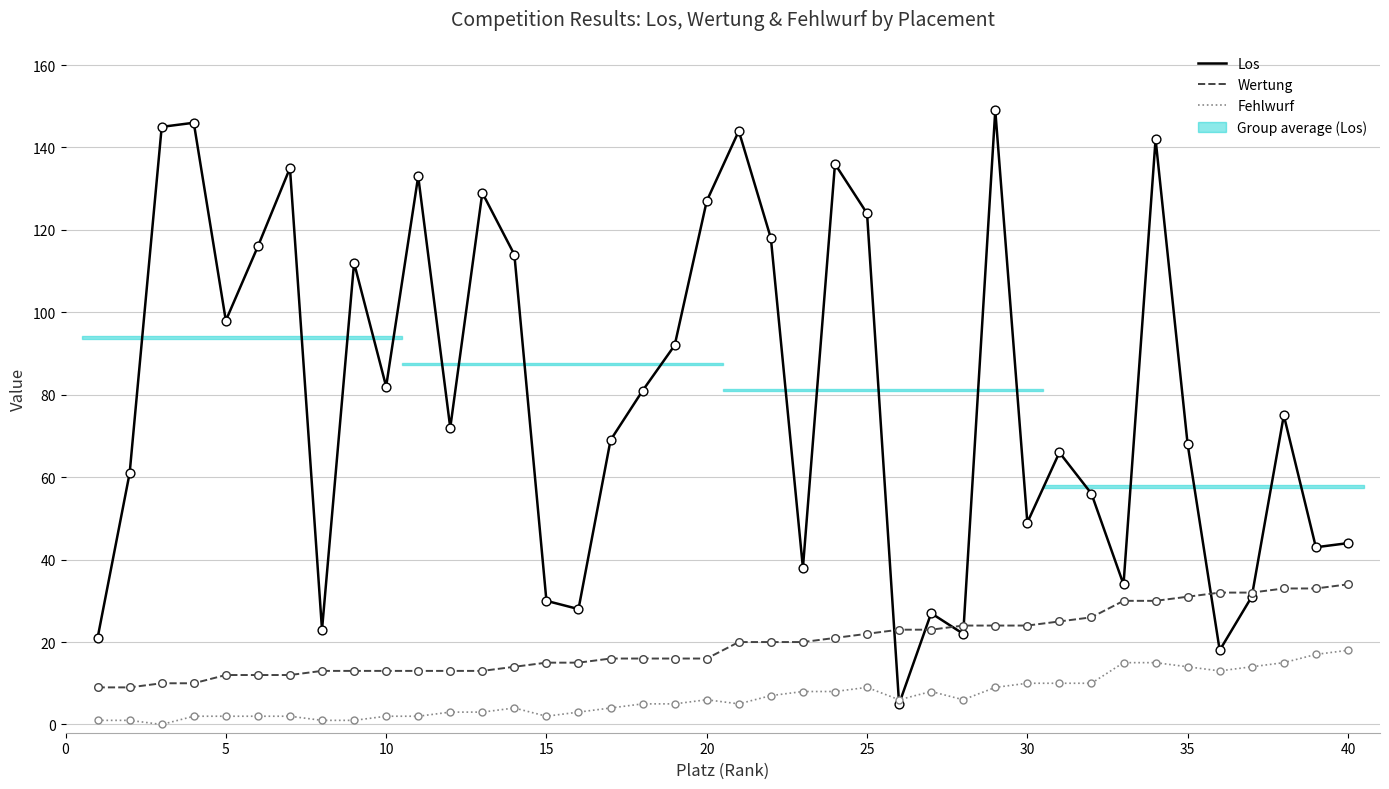

Which series has the widest spread of Y values?

Los